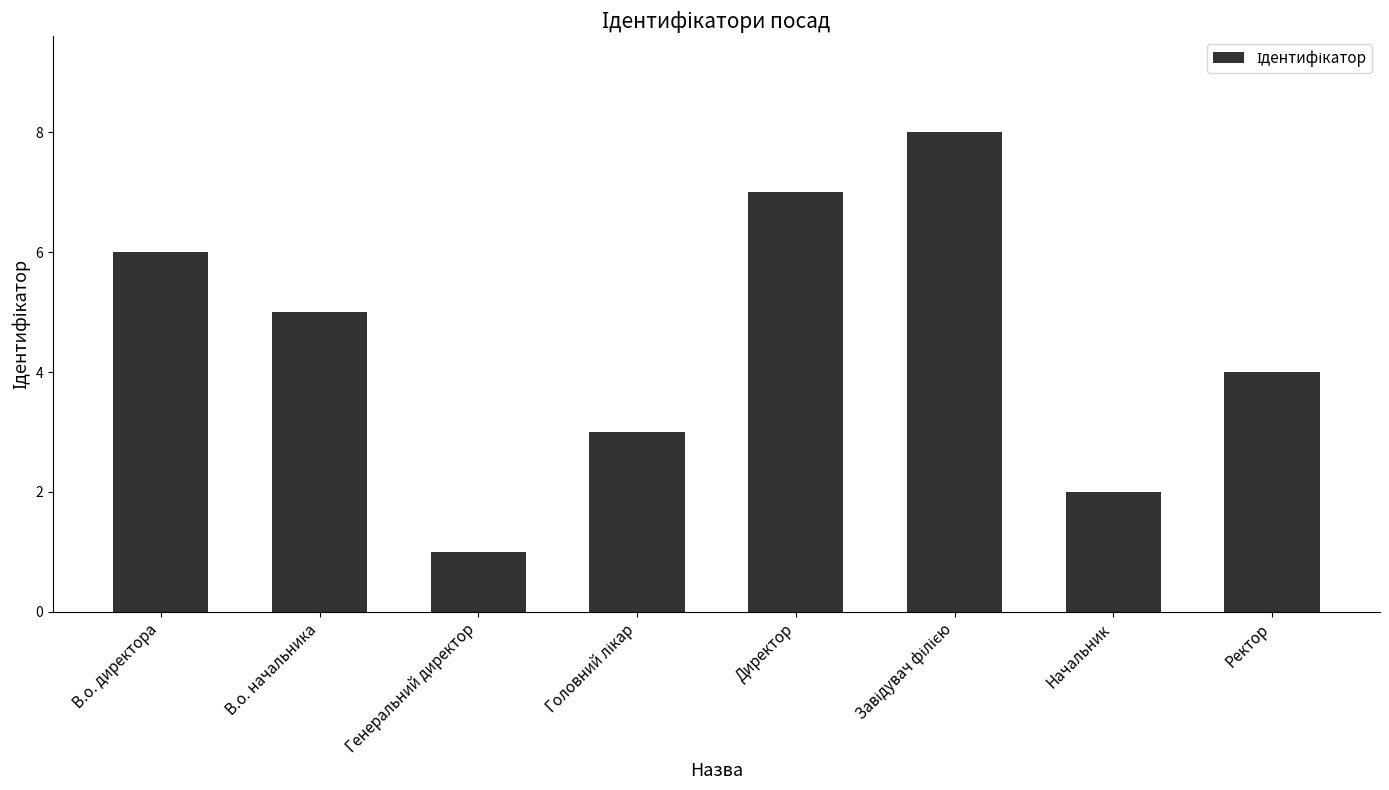

What is the value of the 1st bar from the left?

6